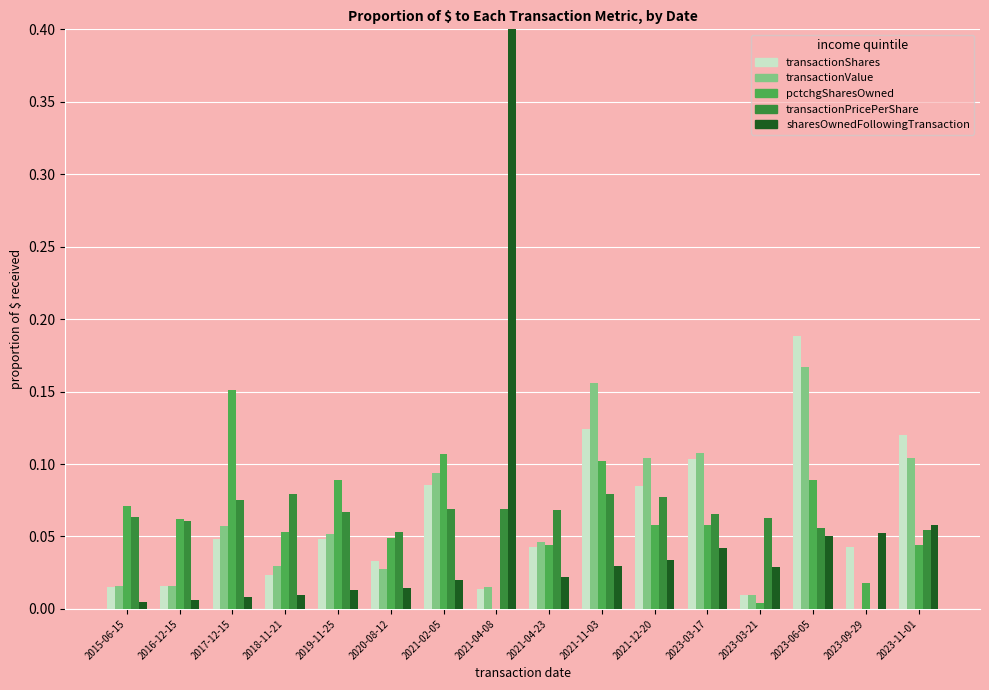

What is the average value of the transactionShares series?

0.1